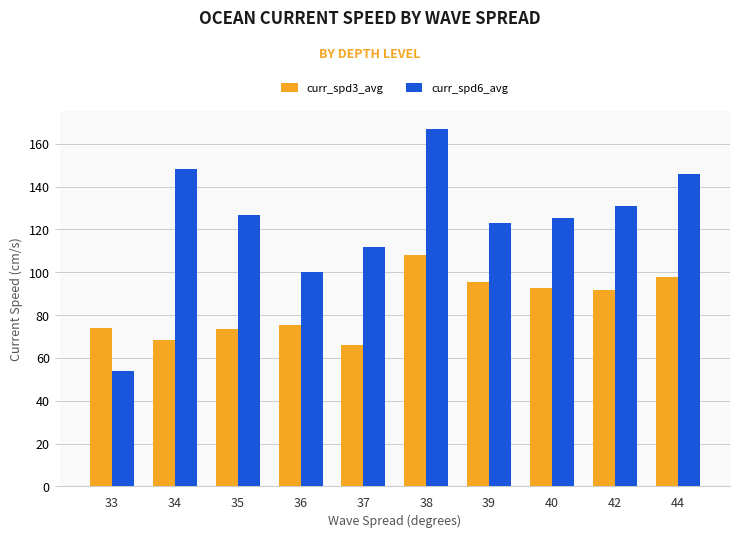

What are all the series names shown in the legend?

curr_spd3_avg, curr_spd6_avg